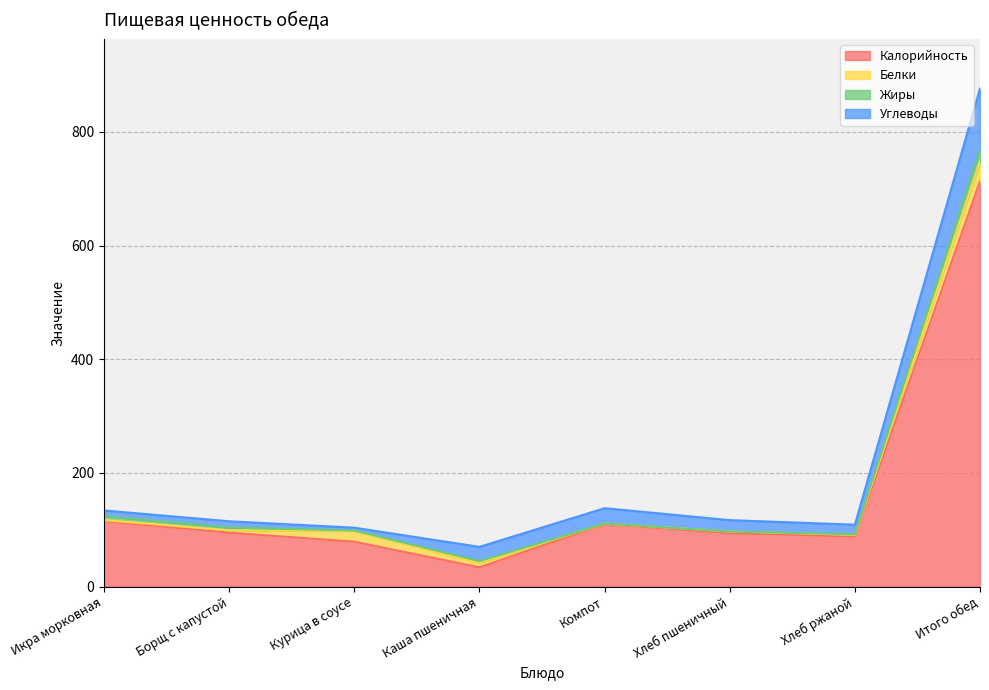

Which series has the largest total across all categories?

Калорийность